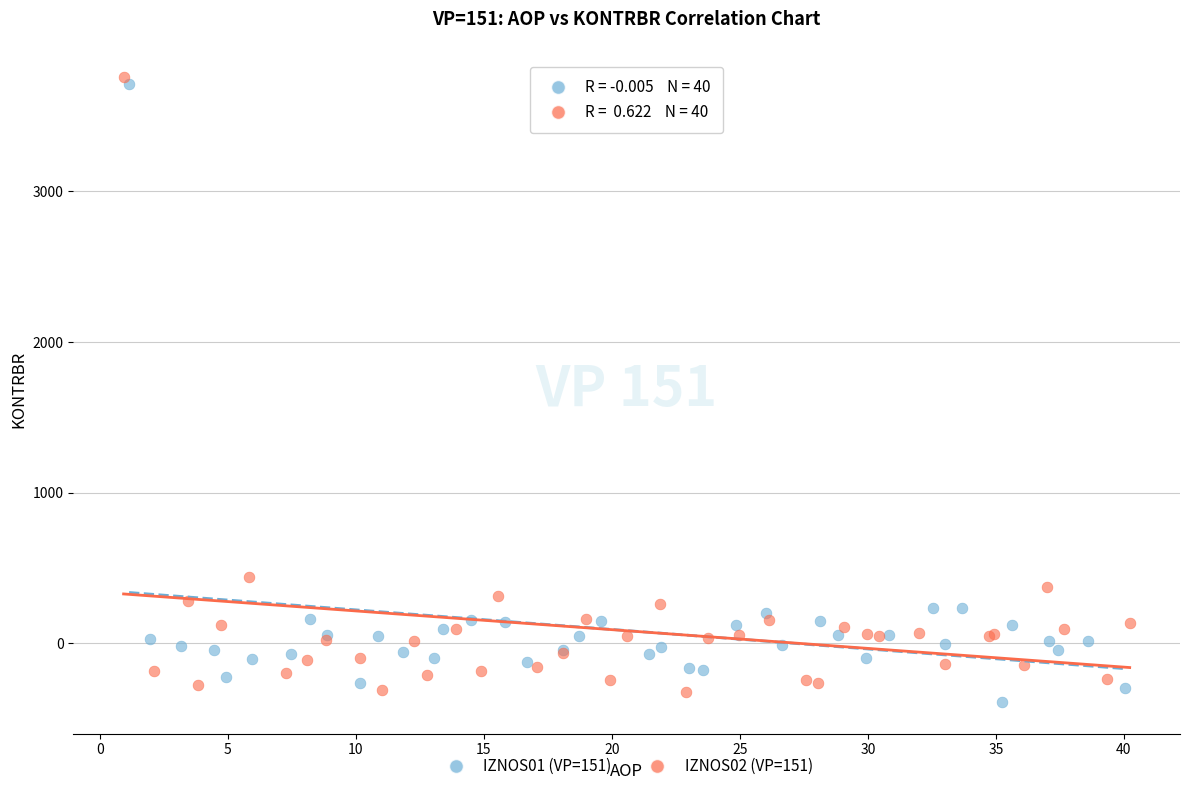

What are all the series names shown in the legend?

IZNOS01 (VP=151), IZNOS02 (VP=151)